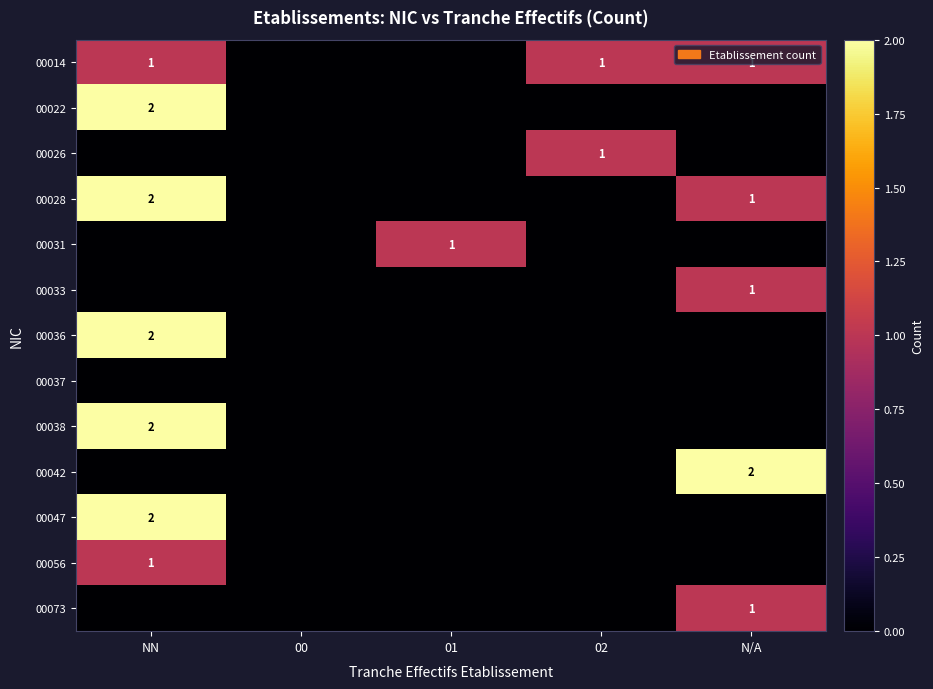

Rank the categories by 00073 value from highest to lowest.

N/A, NN, 00, 01, 02